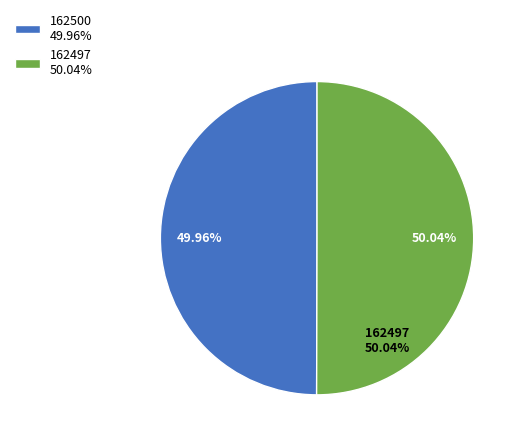

Combined, what portion of the pie is 162500 and 162497?

100.0%